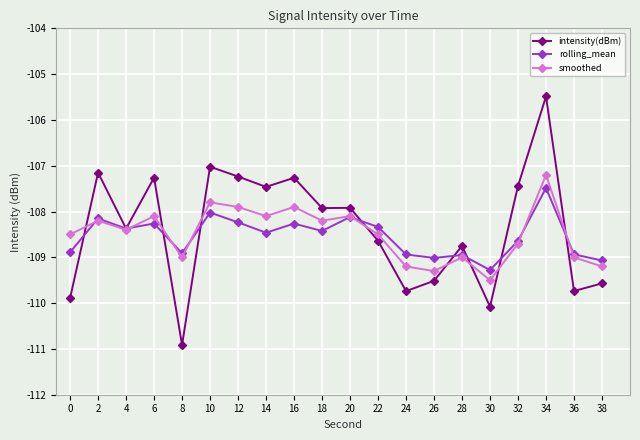

What is the spread (max minus min) of values at 36?

0.8